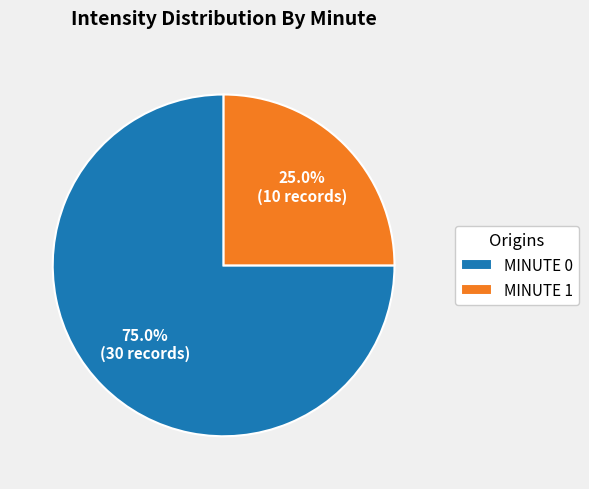

Rank the categories by value from lowest to highest.

MINUTE 1, MINUTE 0